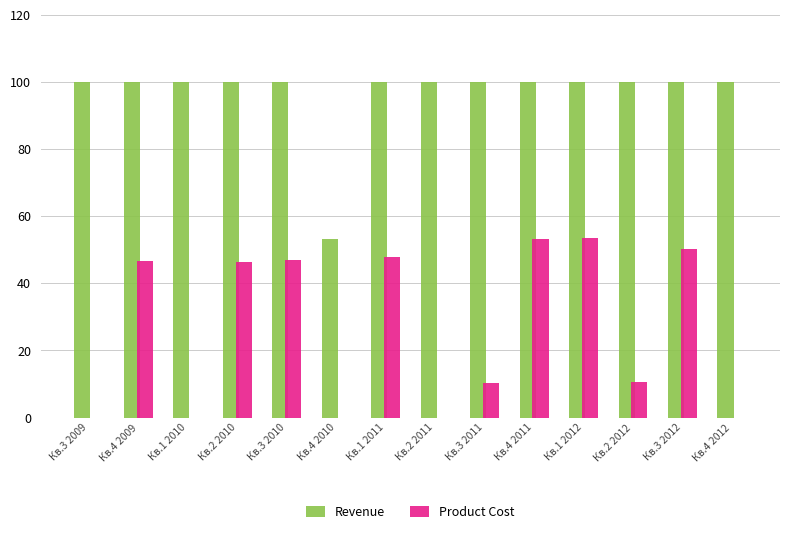

What is the greatest value displayed?

100.1